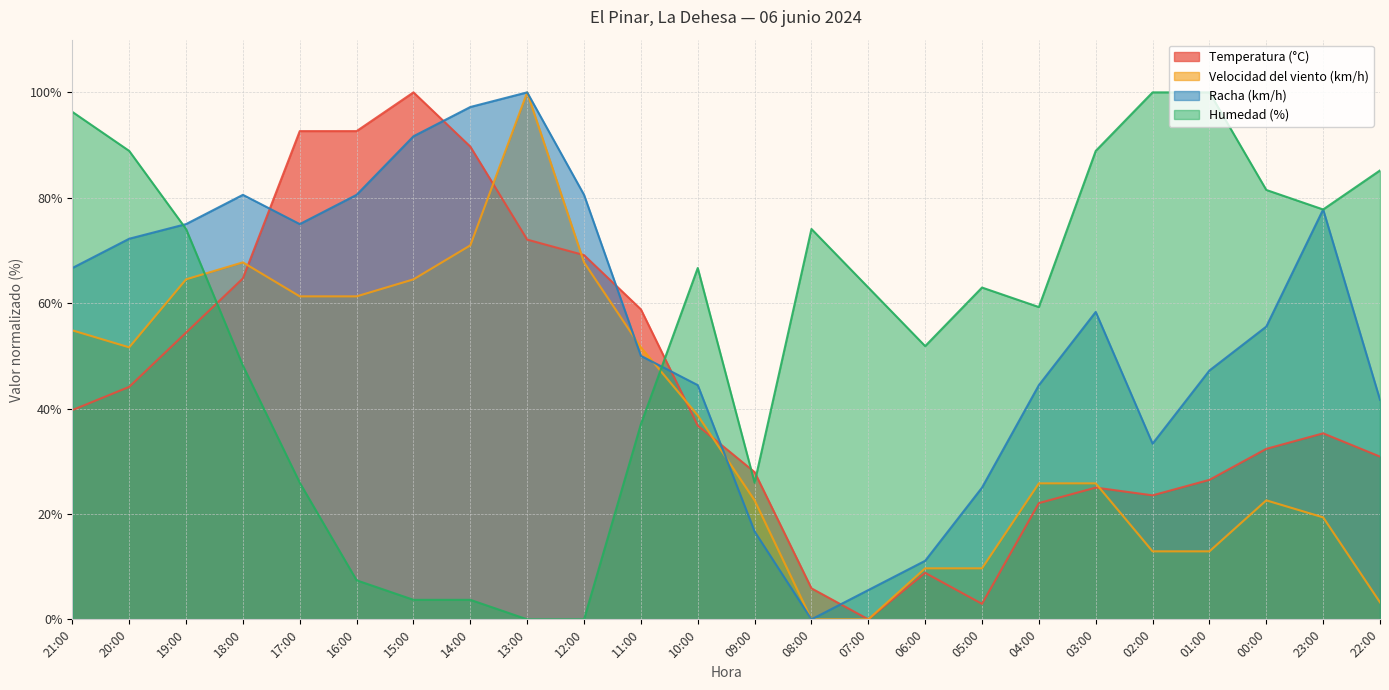

Is it true that Humedad (%) equals 74.1 at 08:00?

True